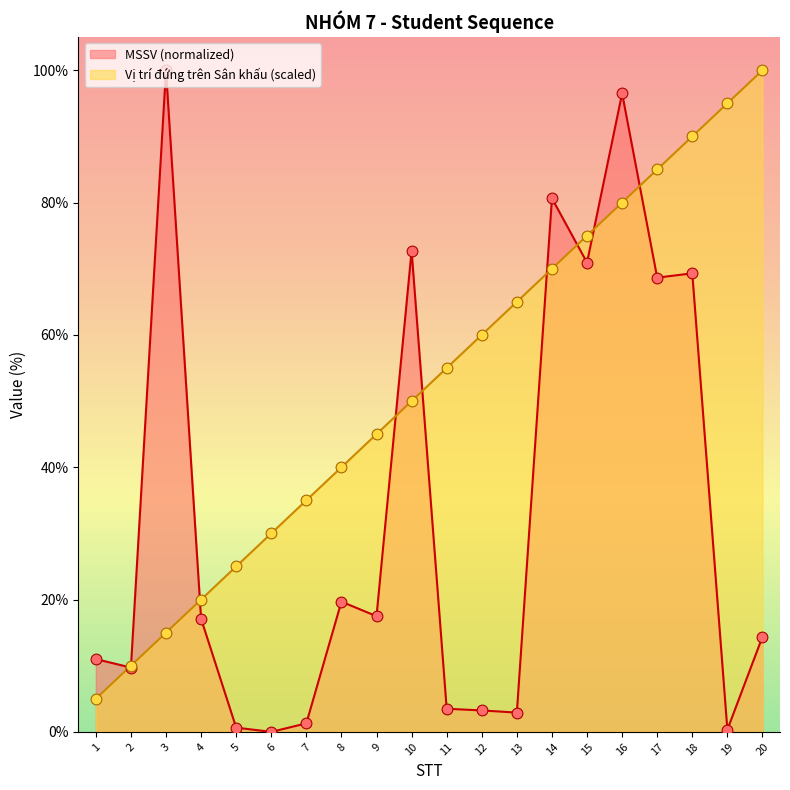

Which series reaches the minimum Y coordinate?

MSSV